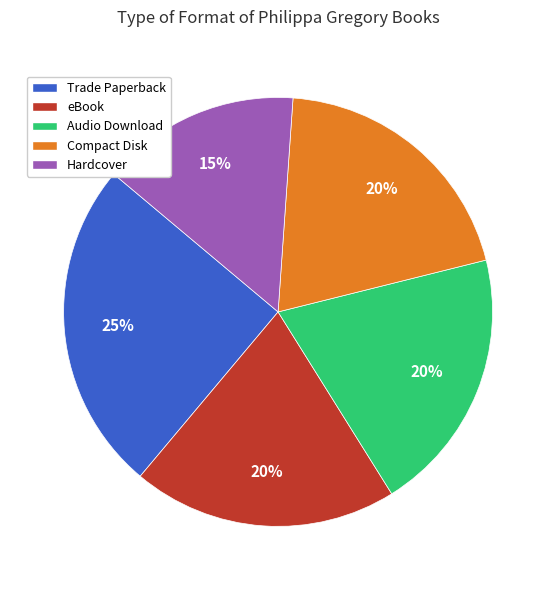

Does eBook represent more than half of the total?

No